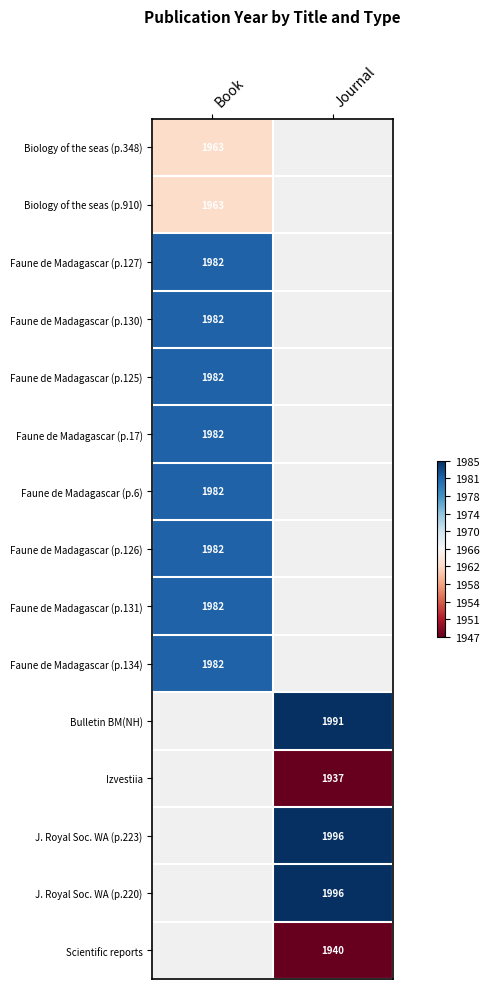

At how many categories does at least one series exceed 0?

2